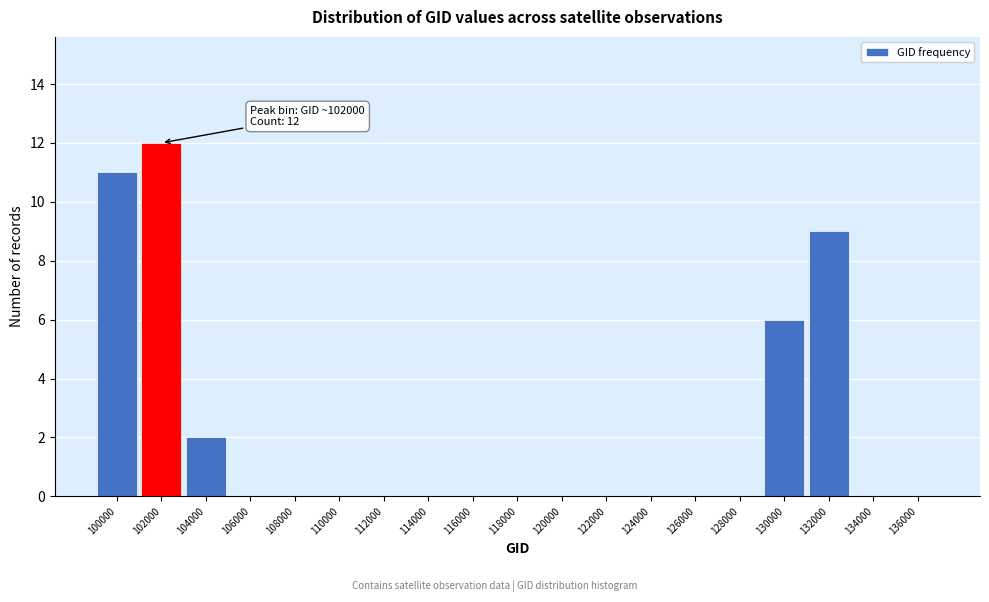

Reading left to right, list all the values displayed in this chart.

100000=11	102000=12	104000=2	106000=0	108000=0	110000=0	112000=0	114000=0	116000=0	118000=0	120000=0	122000=0	124000=0	126000=0	128000=0	130000=6	132000=9	134000=0	136000=0